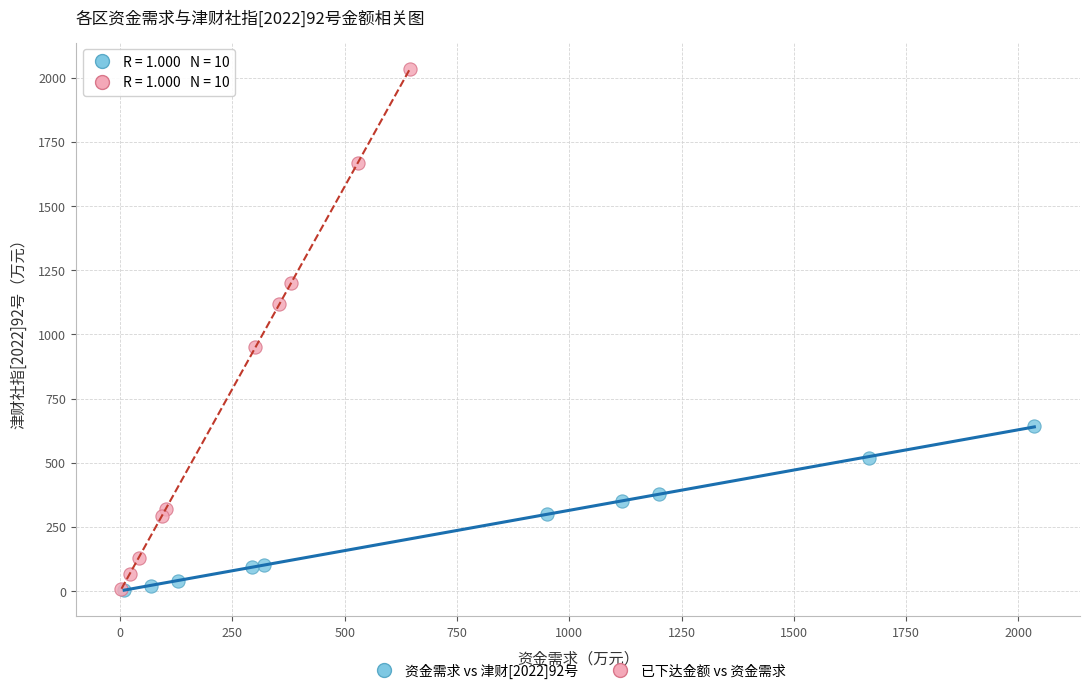

What are all the series names shown in the legend?

资金需求 vs 津财[2022]92号, 已下达金额 vs 资金需求